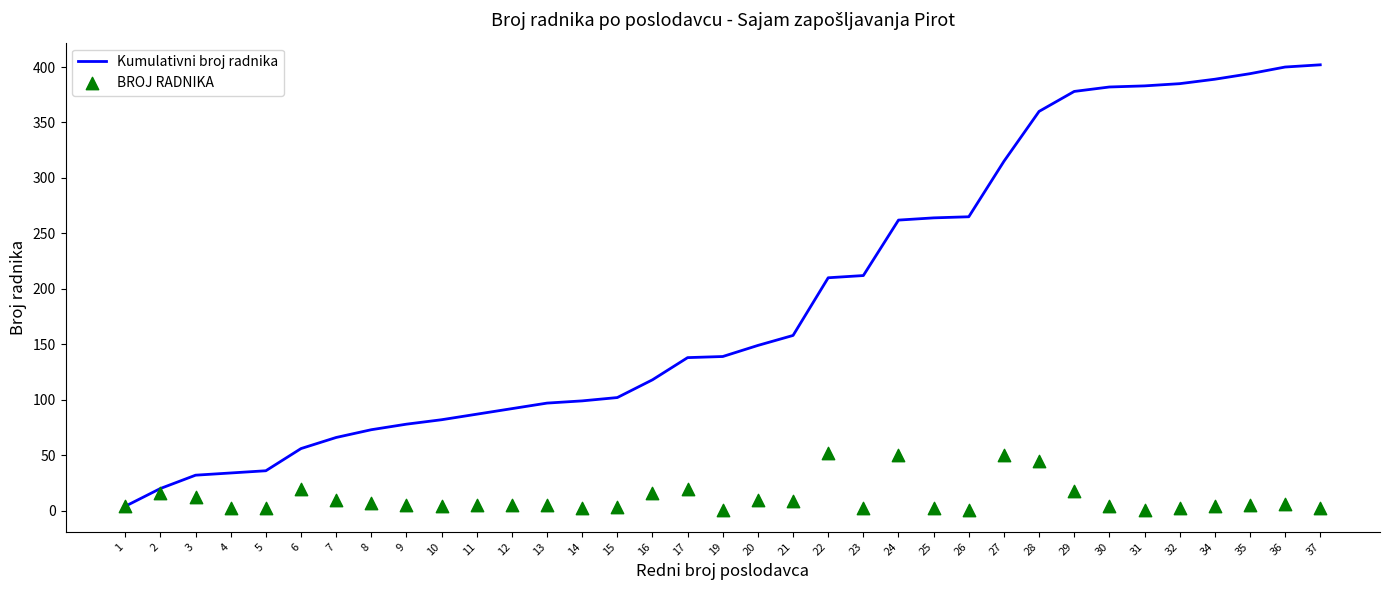

Which series has the largest Y range (max minus min)?

Kumulativni broj radnika